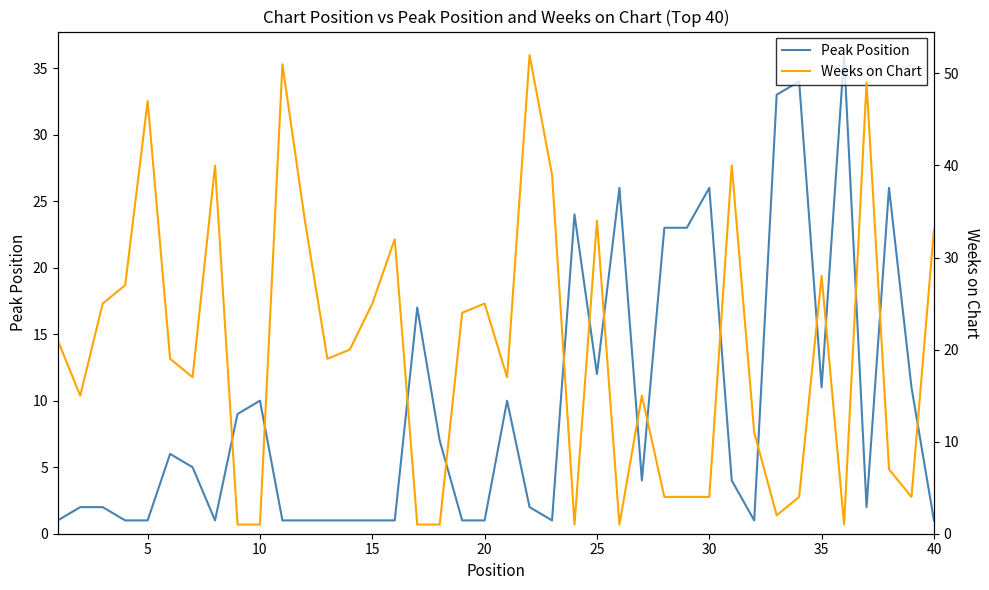

List the series in order of their overall mean, lowest first.

Peak Position, Weeks on Chart